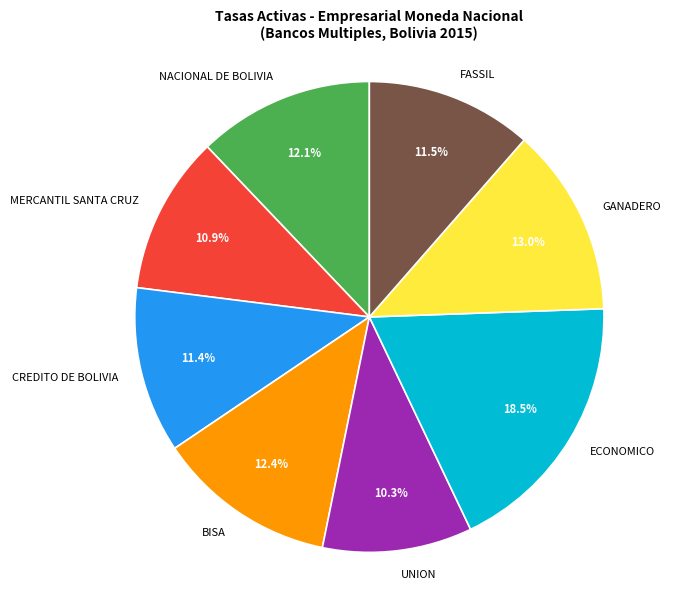

Combined, do FASSIL and NACIONAL DE BOLIVIA account for over 50%?

No